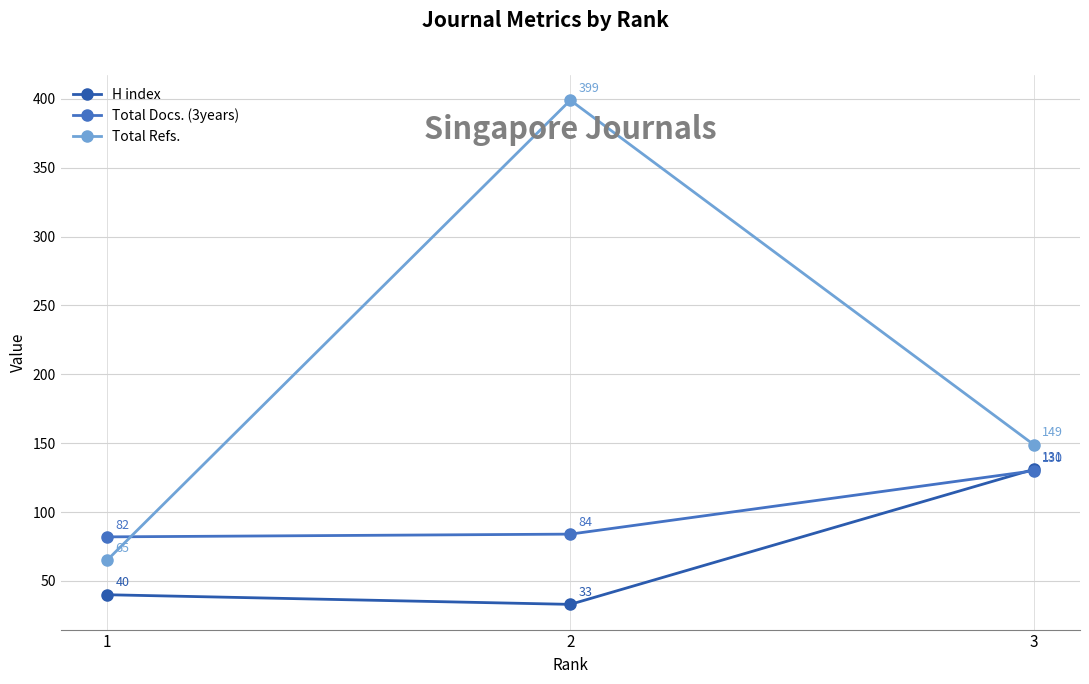

Which series changed the most between 2 and 3?

Total Refs.